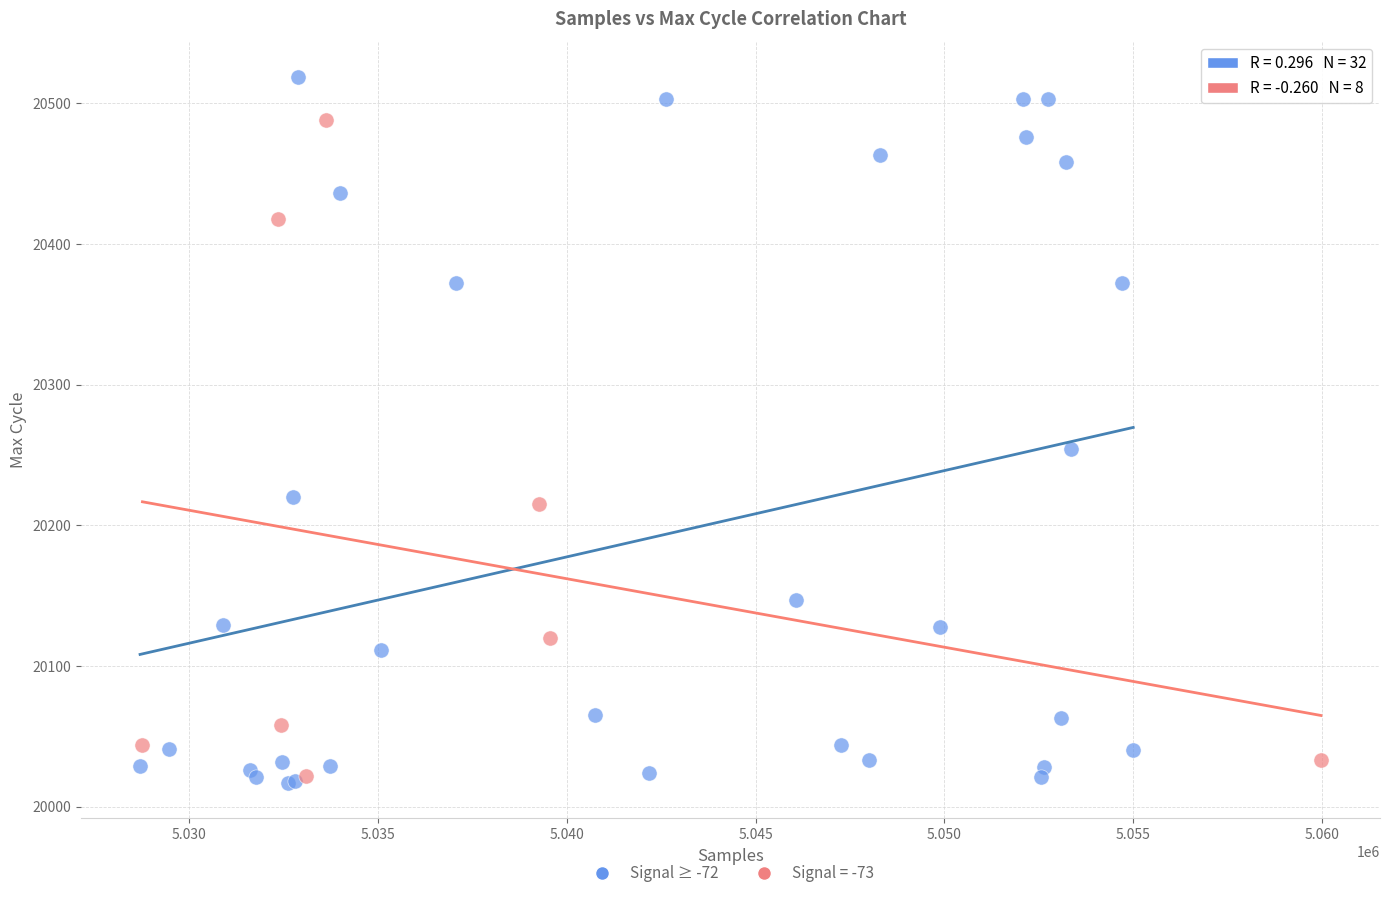

Which series reaches the maximum Y coordinate?

Signal ≥ -72